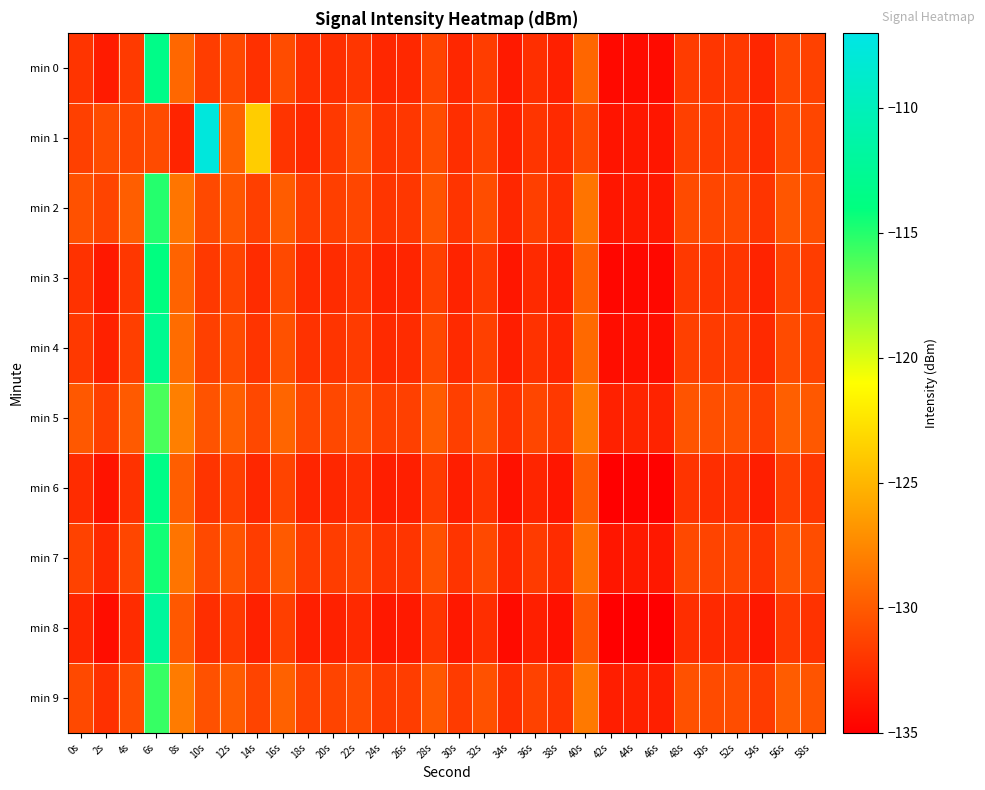

Which series has the largest total across all categories?

min 5